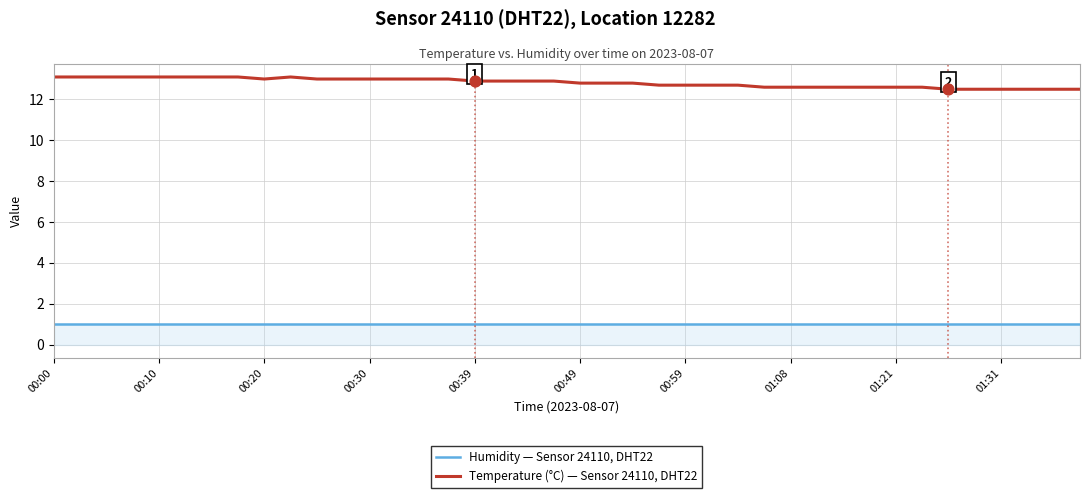

True or false: Temperature (°C) — Sensor 24110, DHT22 and Humidity — Sensor 24110, DHT22 cross at least once.

False